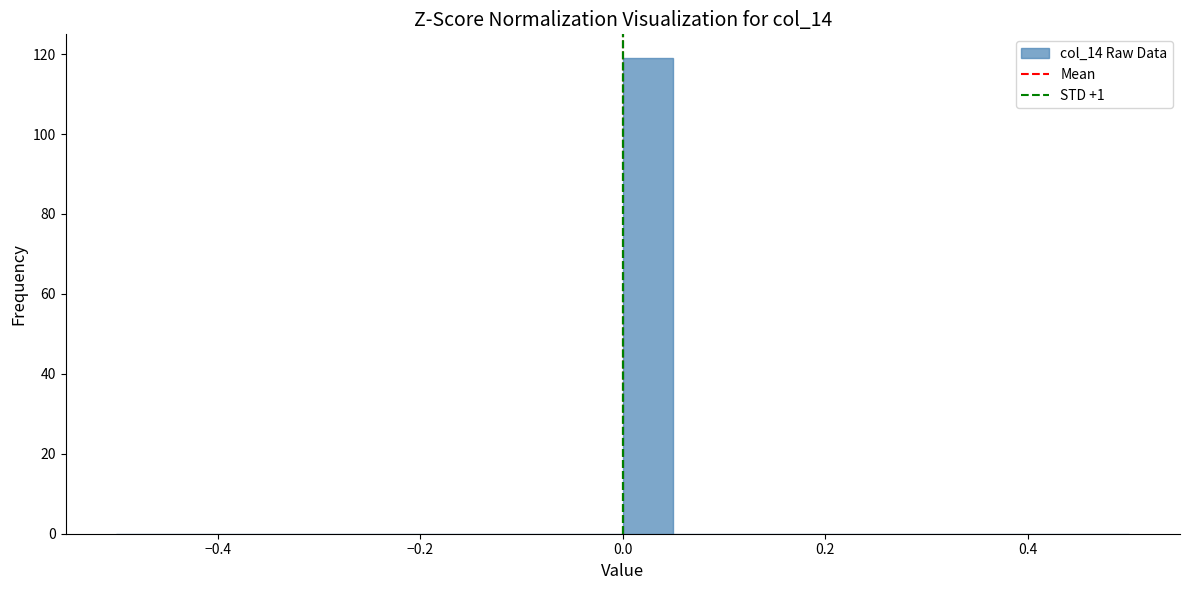

Around what value on the x-axis is the tallest bar? Give the approximate position of its centre, as read against the axis.

0.02